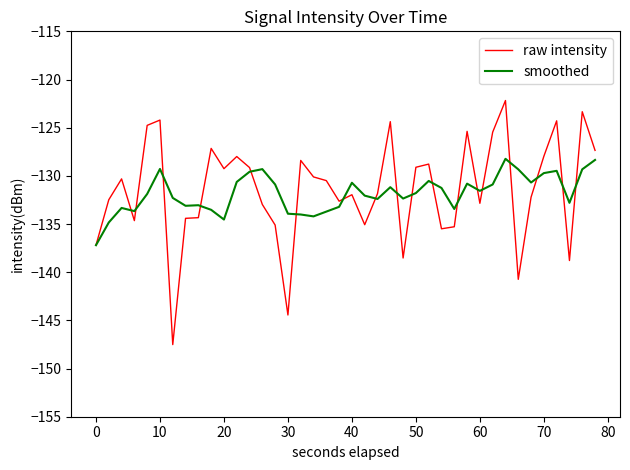

Which series has the largest range (max minus min)?

raw intensity